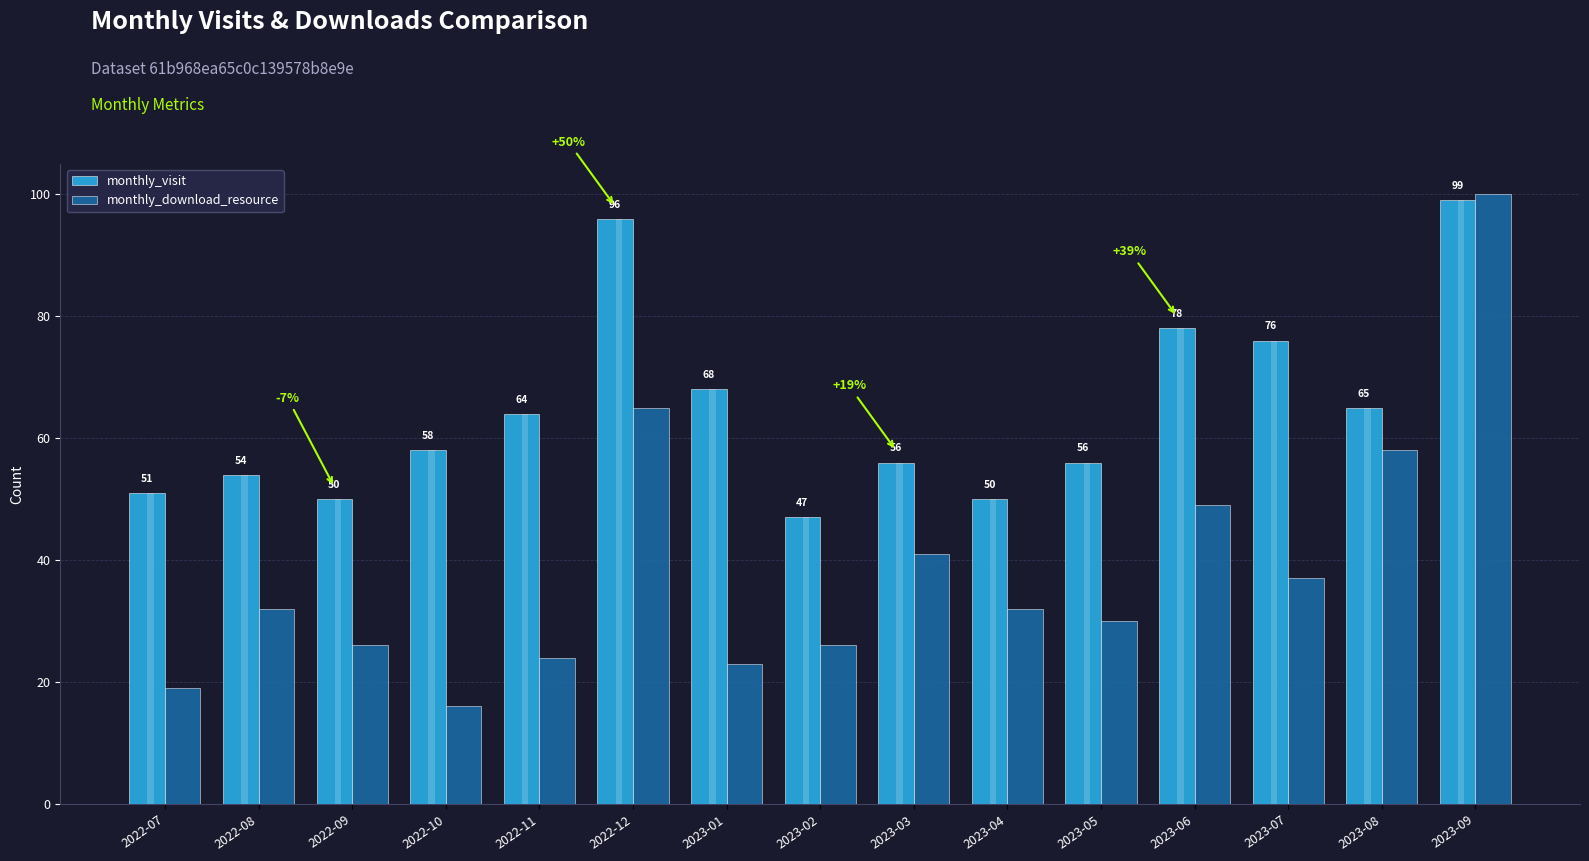

How many distinct data groups are displayed?

2